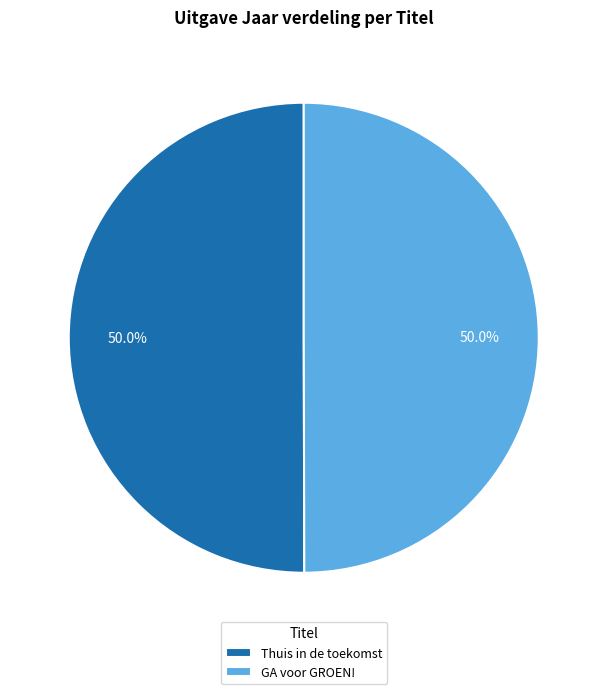

Do Thuis in de toekomst and GA voor GROEN! together represent more than half of the pie?

Yes